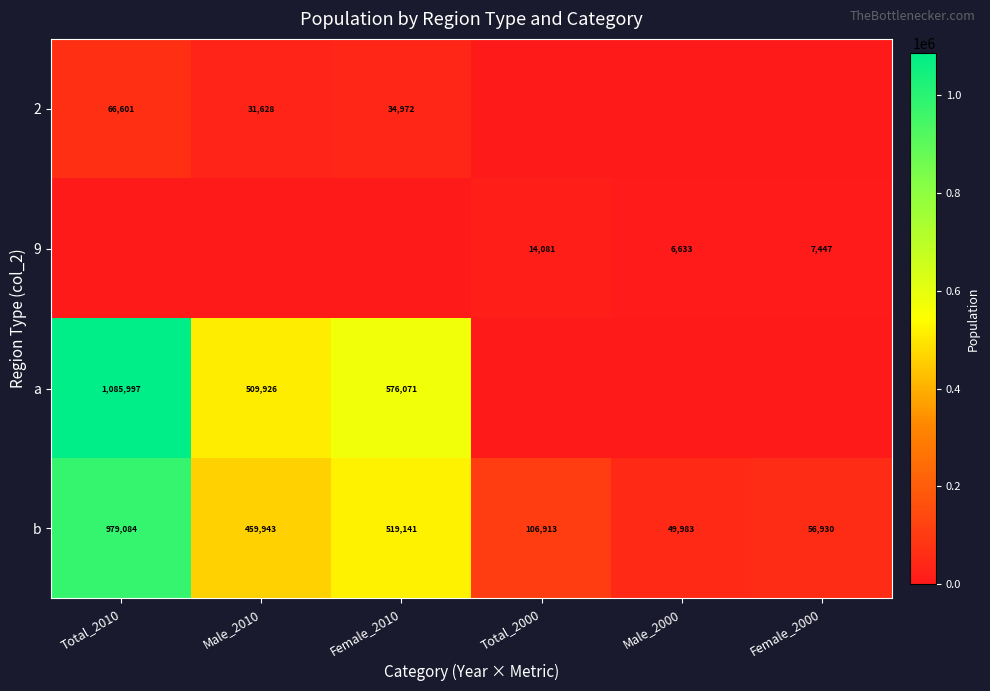

How many values in the b series are below 459943?

3